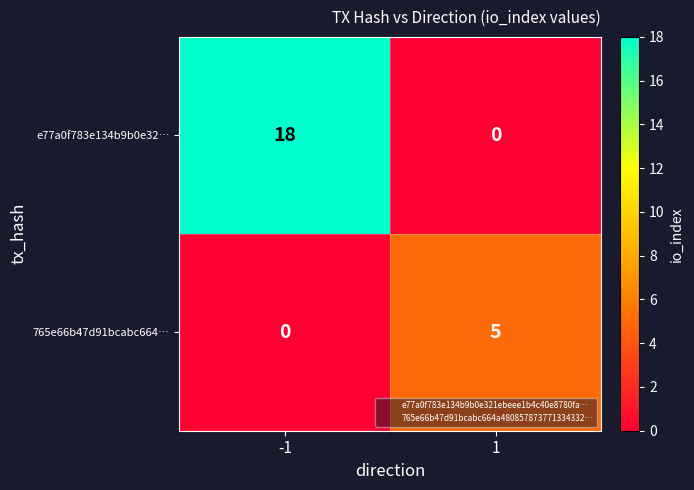

Rank the series by their maximum value, from lowest to highest.

765e66b47d91bcabc664…, e77a0f783e134b9b0e32…